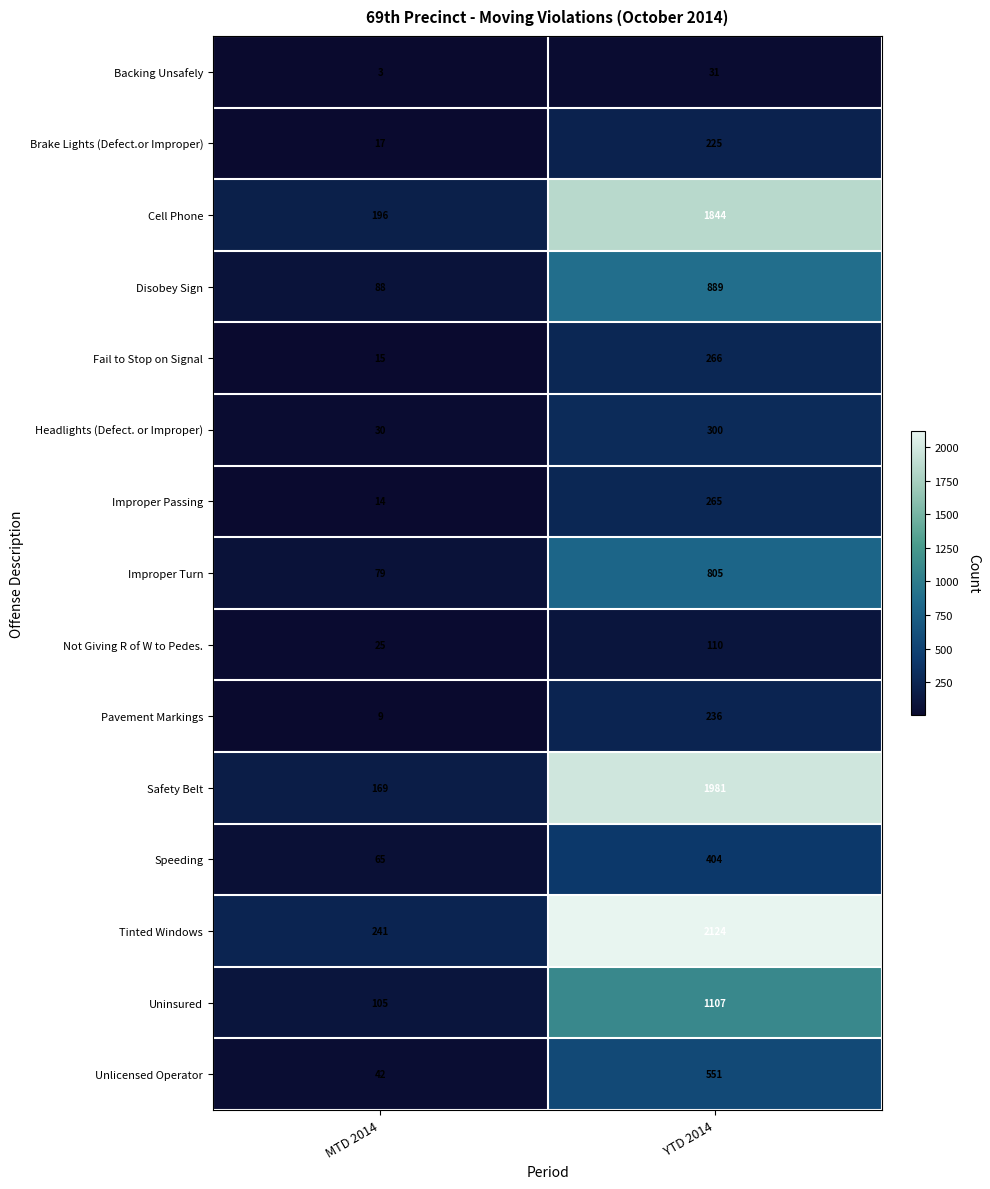

What is the difference between the Disobey Sign values at MTD 2014 and YTD 2014?

801